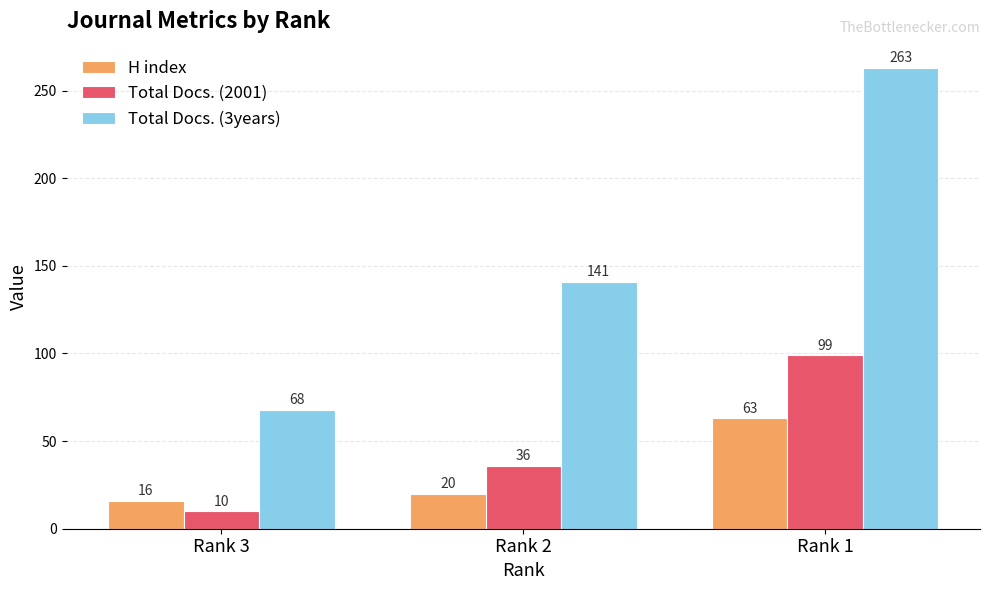

True or false: Total Docs. (2001) has a value of 10 at Rank 3.

True